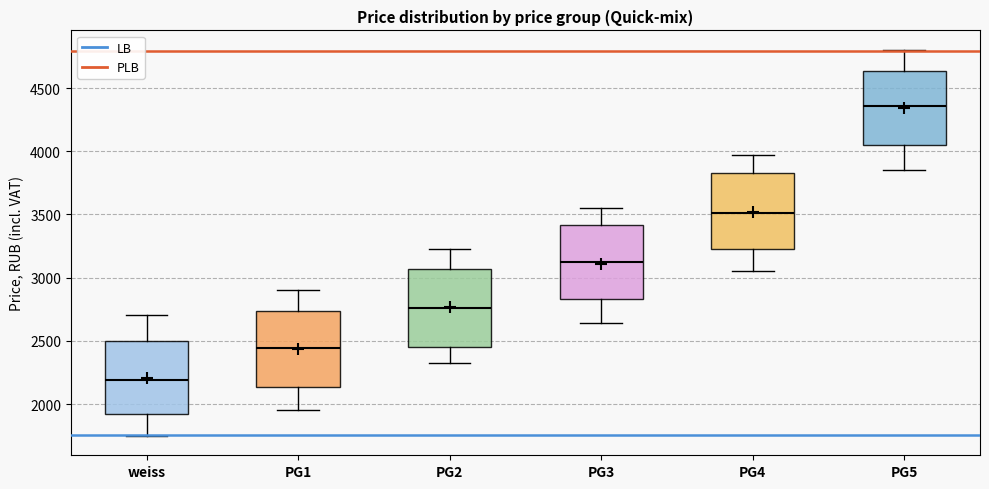

Reading left to right, read every box against the y-axis: the position of its median line, the range the box covers, and the ends of its whiskers. The values are not printed on the chart, so give them approximately, as read against the axis.

weiss: median 2200, box 1900 to 2500, whiskers 1750 to 2700
PG1: median 2450, box 2150 to 2750, whiskers 1950 to 2900
PG2: median 2750, box 2450 to 3050, whiskers 2300 to 3200
PG3: median 3100, box 2850 to 3400, whiskers 2650 to 3550
PG4: median 3500, box 3250 to 3850, whiskers 3050 to 3950
PG5: median 4350, box 4050 to 4650, whiskers 3850 to 4800